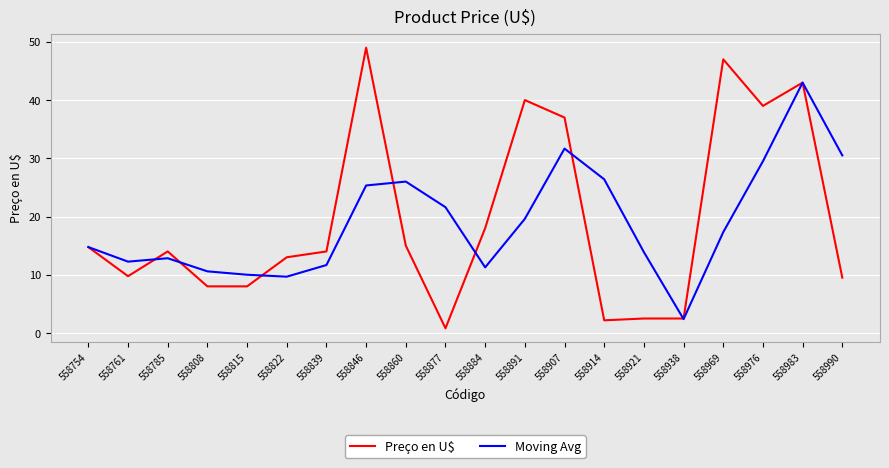

What is the sum of all Preço en U$ values?

386.9